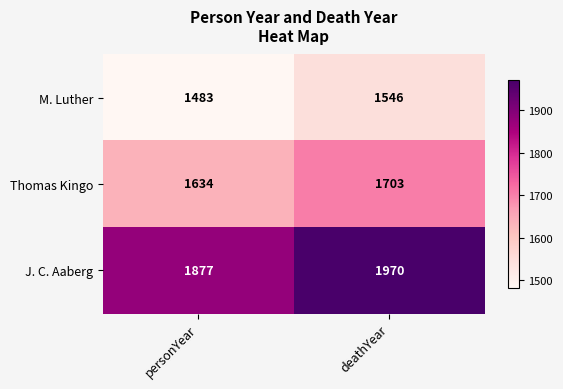

What is the minimum value shown in the chart?

1483